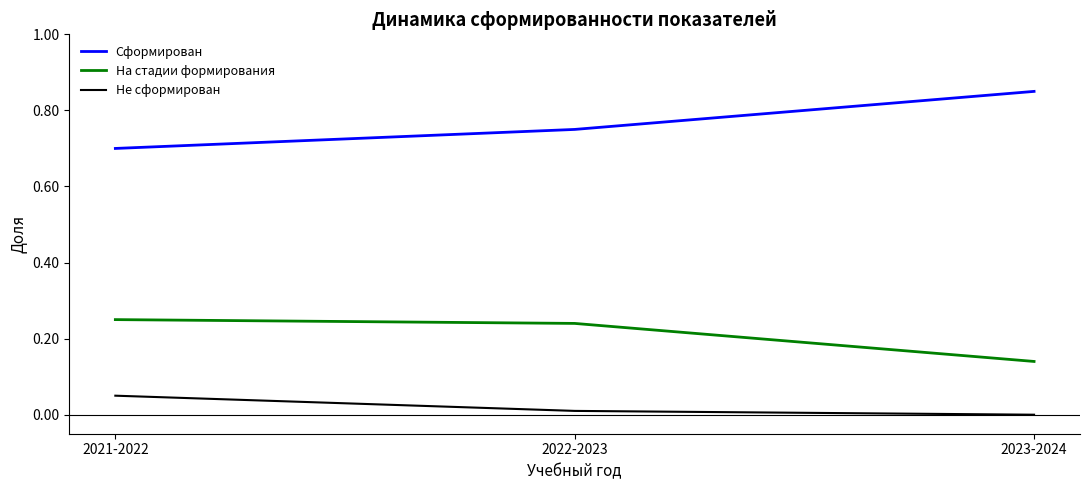

What position from the left is 2021-2022?

1